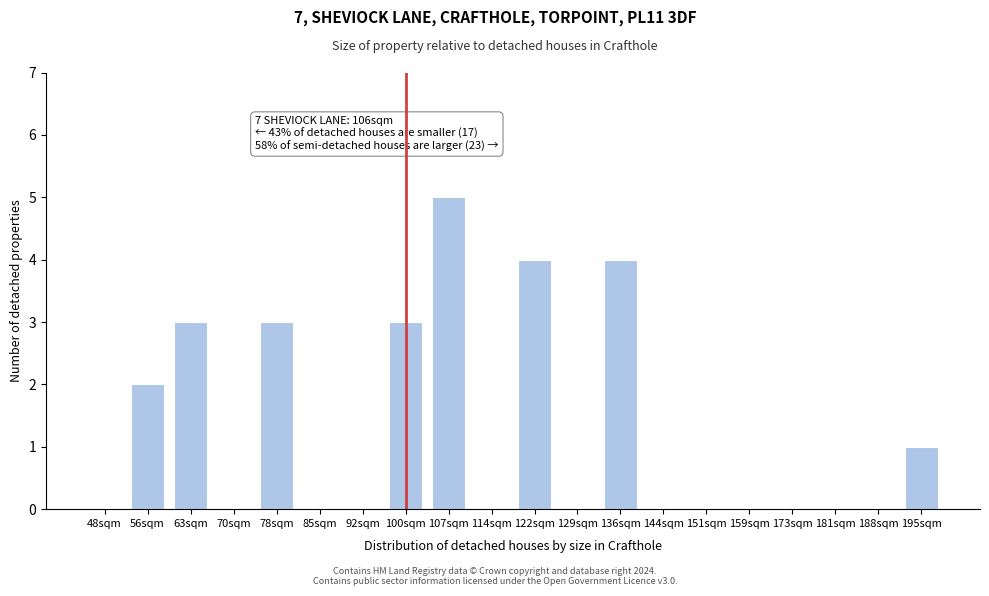

Reading right to left, list all the values displayed in this chart.

195sqm=1	188sqm=0	181sqm=0	173sqm=0	159sqm=0	151sqm=0	144sqm=0	136sqm=4	129sqm=0	122sqm=4	114sqm=0	107sqm=5	100sqm=3	92sqm=0	85sqm=0	78sqm=3	70sqm=0	63sqm=3	56sqm=2	48sqm=0